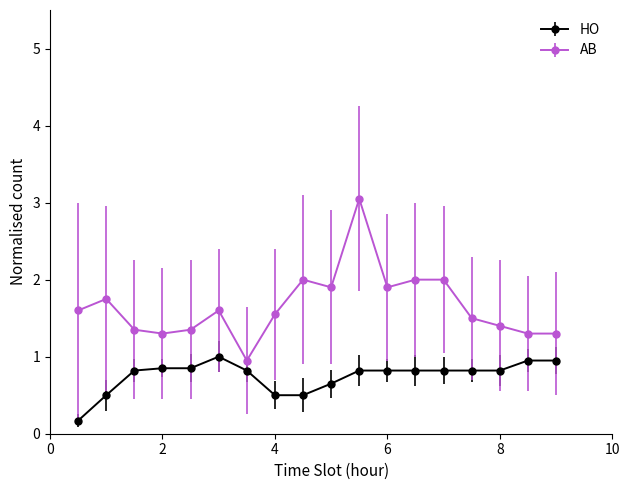

True or false: AB has more than 1 interior local peaks.

True